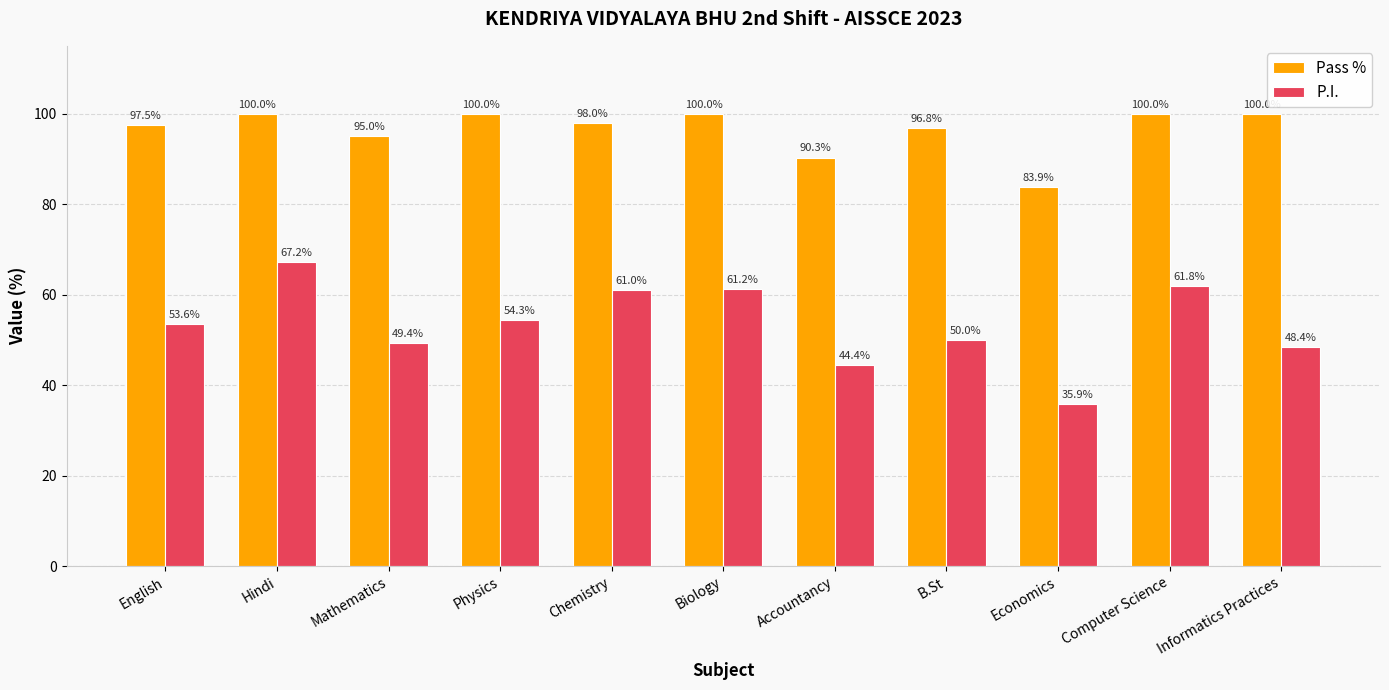

Is it true that Pass % equals 22.3 at Mathematics?

False